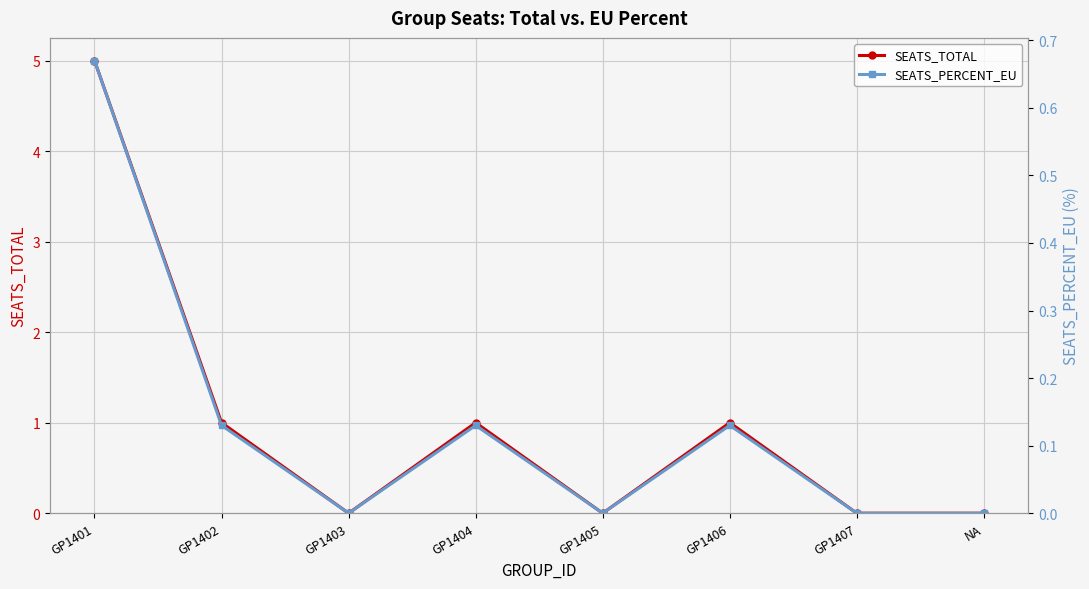

Where does the SEATS_TOTAL series first go above 1?

GP1401